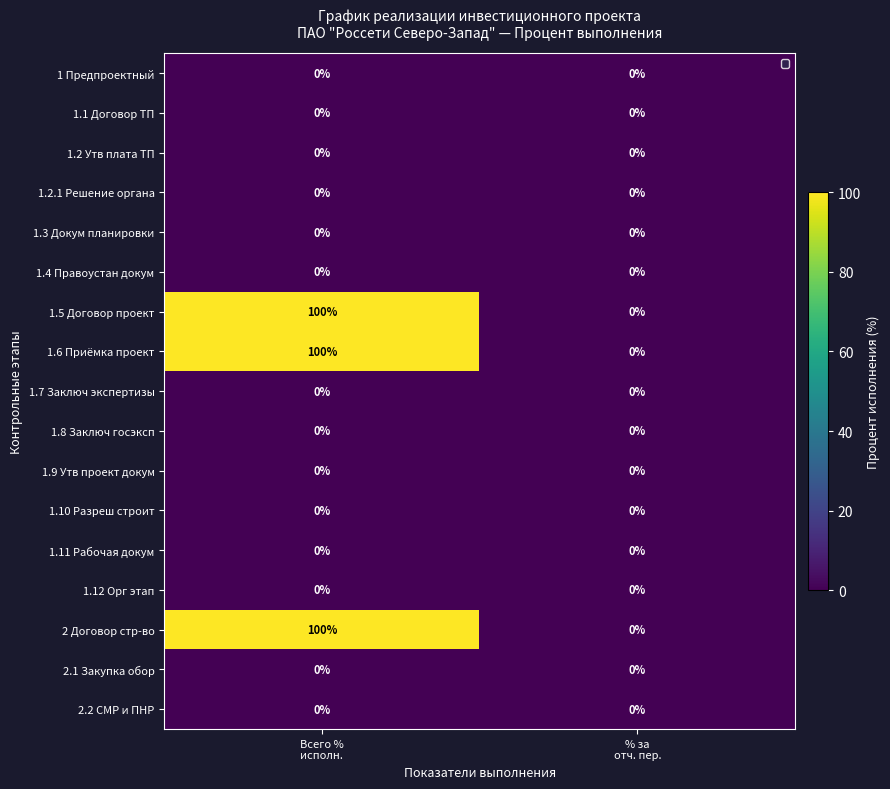

What is the spread (max minus min) of values at Всего %
исполн.?

100